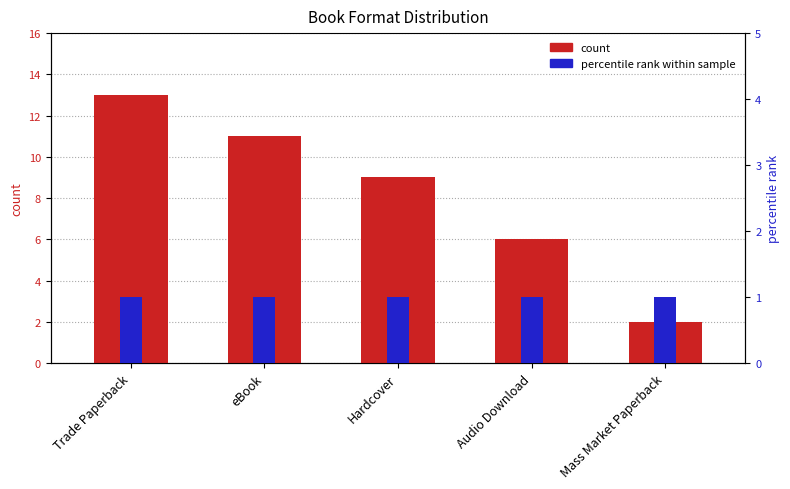

List the labels in order of percentile rank value, smallest first.

Trade Paperback, eBook, Hardcover, Audio Download, Mass Market Paperback